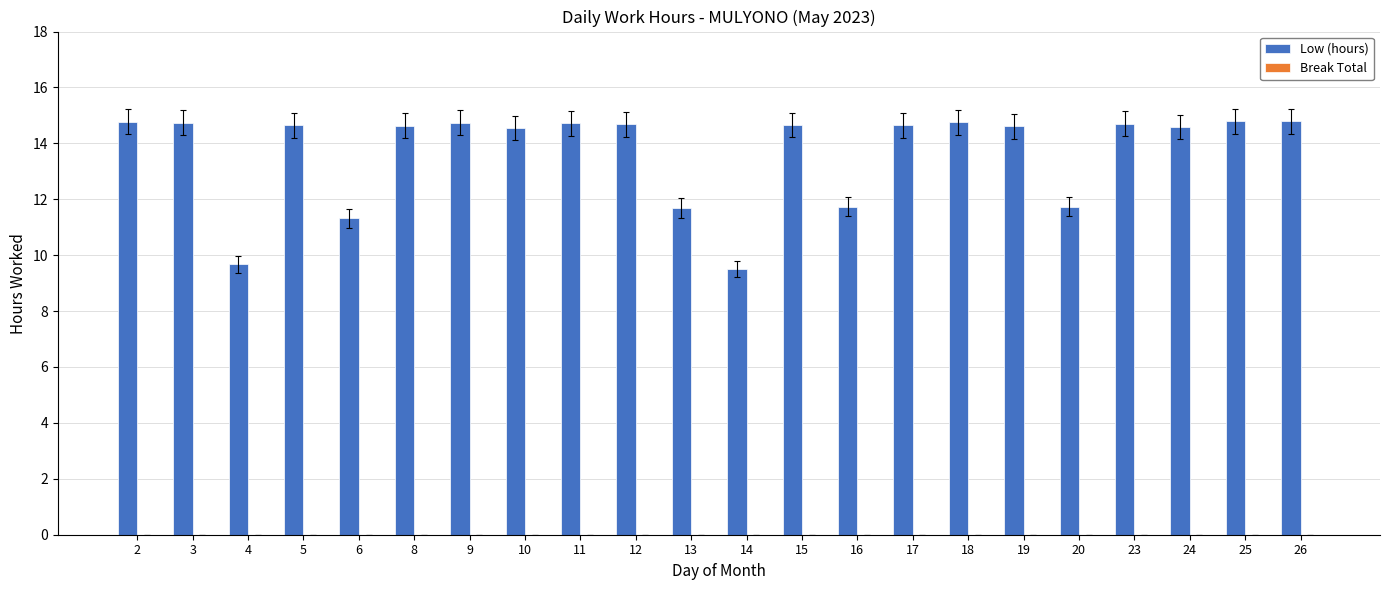

What is the difference between the maximum and second lowest values?

5.1